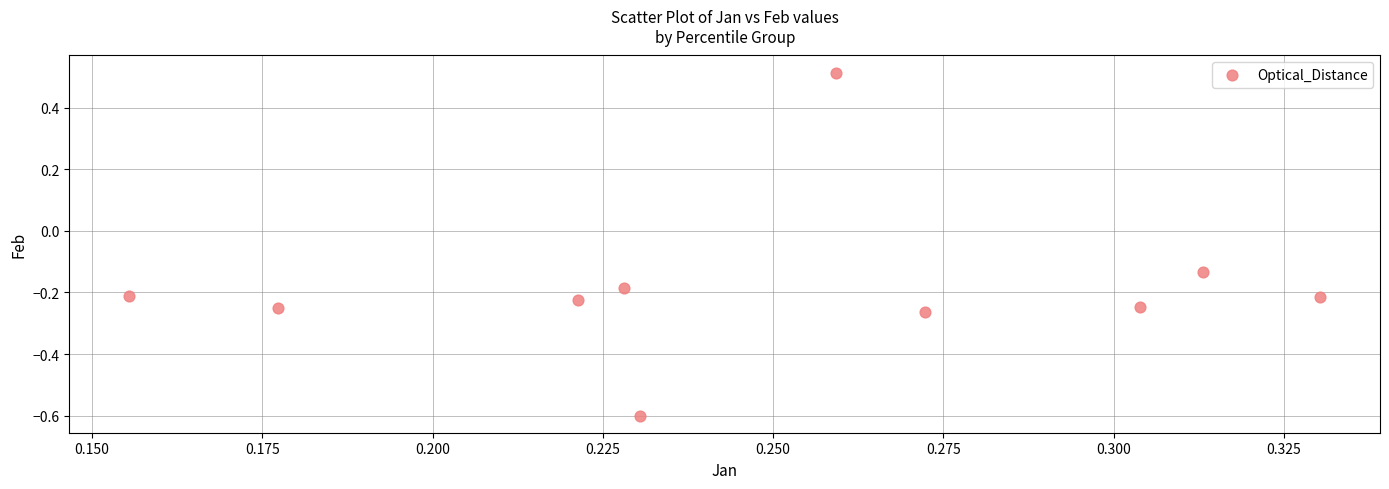

What is the range of Y values (max minus min)?

1.1